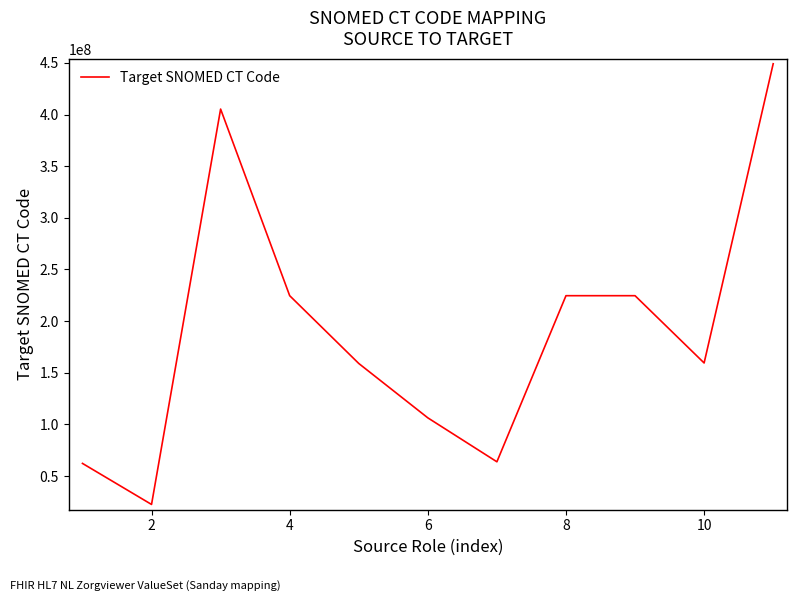

What is the difference between the maximum and minimum values?

426646000